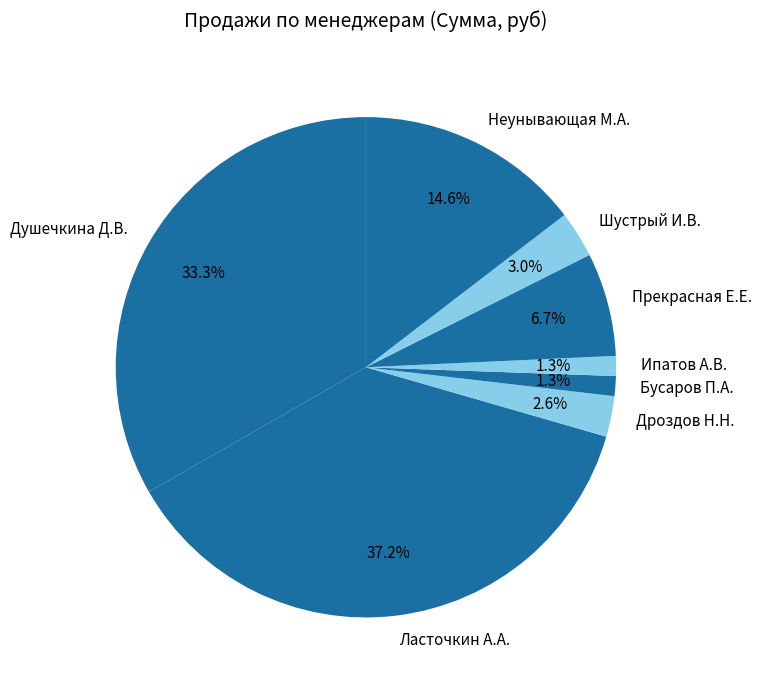

How much of the chart is everything except Ипатов А.В.?

98.7%